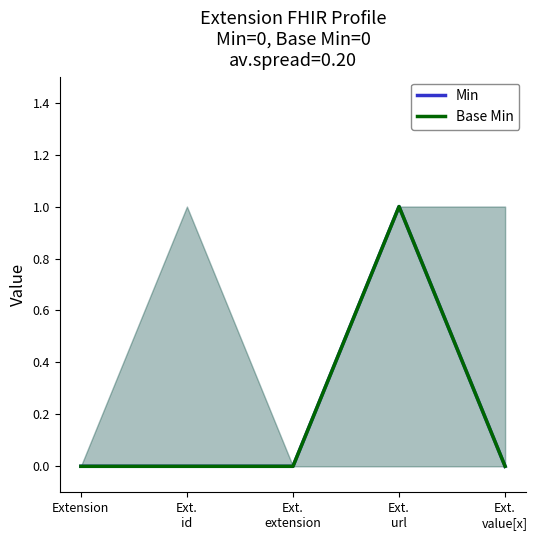

True or false: Base Min and Min intersect in this chart.

False